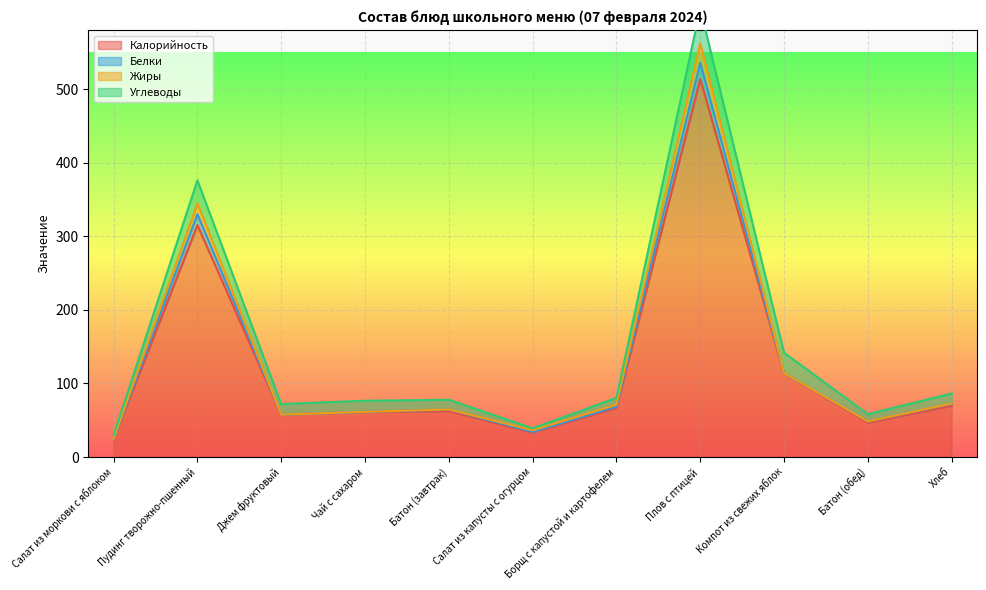

True or false: Белки has more than 1 points higher than both neighbors.

True